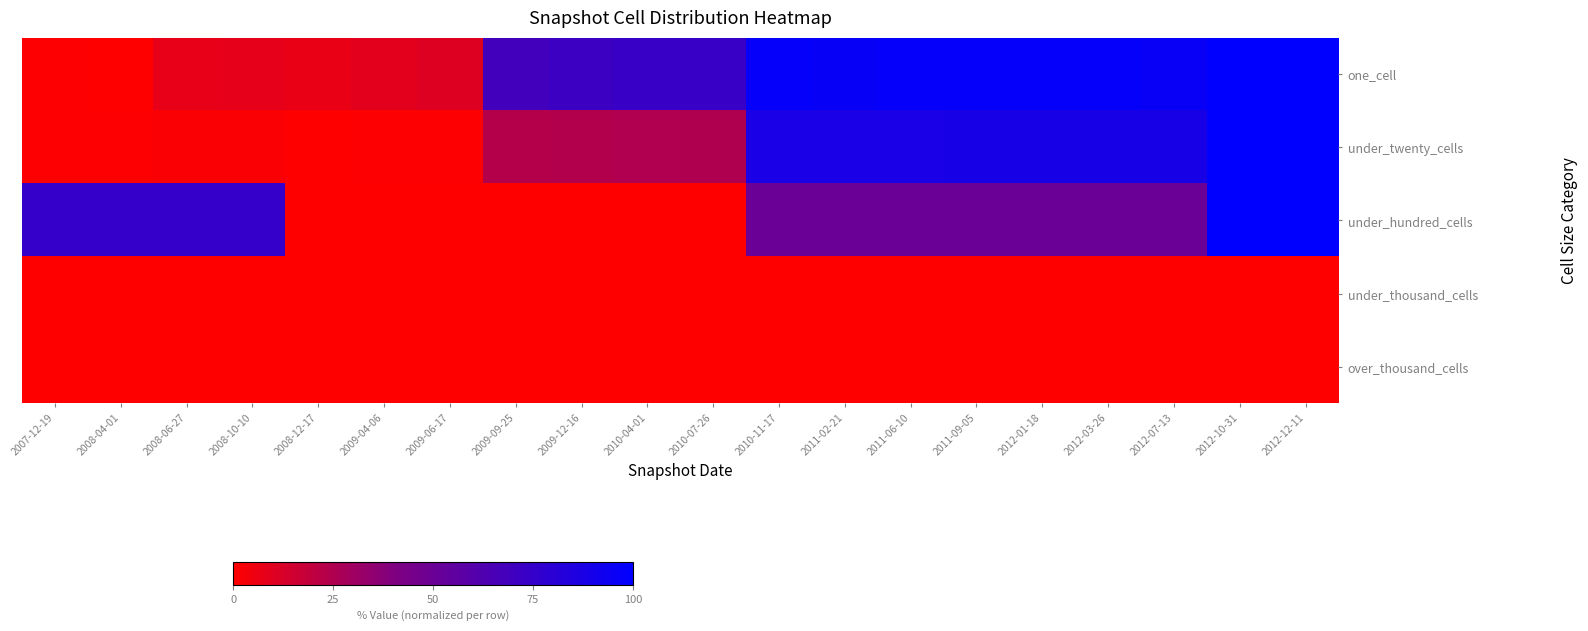

Reading left to right, extract all data points from this chart.

one_cell: 2007-12-19=0.0	2008-04-01=0.0	2008-06-27=0.1	2008-10-10=0.1	2008-12-17=0.1	2009-04-06=0.1	2009-06-17=0.1	2009-09-25=0.7	2009-12-16=0.7	2010-04-01=0.7	2010-07-26=0.7	2010-11-17=1.0	2011-02-21=1.0	2011-06-10=1.0	2011-09-05=1.0	2012-01-18=1.0	2012-03-26=1.0	2012-07-13=1.0	2012-10-31=1.0	2012-12-11=1.0
under_twenty_cells: 2007-12-19=0.0	2008-04-01=0.0	2008-06-27=0.0	2008-10-10=0.0	2008-12-17=0.0	2009-04-06=0.0	2009-06-17=0.0	2009-09-25=0.2	2009-12-16=0.2	2010-04-01=0.2	2010-07-26=0.3	2010-11-17=0.9	2011-02-21=0.9	2011-06-10=0.9	2011-09-05=0.9	2012-01-18=0.9	2012-03-26=0.9	2012-07-13=0.9	2012-10-31=1.0	2012-12-11=1.0
under_hundred_cells: 2007-12-19=0.8	2008-04-01=0.8	2008-06-27=0.8	2008-10-10=0.8	2008-12-17=0.0	2009-04-06=0.0	2009-06-17=0.0	2009-09-25=0.0	2009-12-16=0.0	2010-04-01=0.0	2010-07-26=0.0	2010-11-17=0.5	2011-02-21=0.5	2011-06-10=0.5	2011-09-05=0.5	2012-01-18=0.5	2012-03-26=0.5	2012-07-13=0.5	2012-10-31=1.0	2012-12-11=1.0
under_thousand_cells: 2007-12-19=0.0	2008-04-01=0.0	2008-06-27=0.0	2008-10-10=0.0	2008-12-17=0.0	2009-04-06=0.0	2009-06-17=0.0	2009-09-25=0.0	2009-12-16=0.0	2010-04-01=0.0	2010-07-26=0.0	2010-11-17=0.0	2011-02-21=0.0	2011-06-10=0.0	2011-09-05=0.0	2012-01-18=0.0	2012-03-26=0.0	2012-07-13=0.0	2012-10-31=0.0	2012-12-11=0.0
over_thousand_cells: 2007-12-19=0.0	2008-04-01=0.0	2008-06-27=0.0	2008-10-10=0.0	2008-12-17=0.0	2009-04-06=0.0	2009-06-17=0.0	2009-09-25=0.0	2009-12-16=0.0	2010-04-01=0.0	2010-07-26=0.0	2010-11-17=0.0	2011-02-21=0.0	2011-06-10=0.0	2011-09-05=0.0	2012-01-18=0.0	2012-03-26=0.0	2012-07-13=0.0	2012-10-31=0.0	2012-12-11=0.0